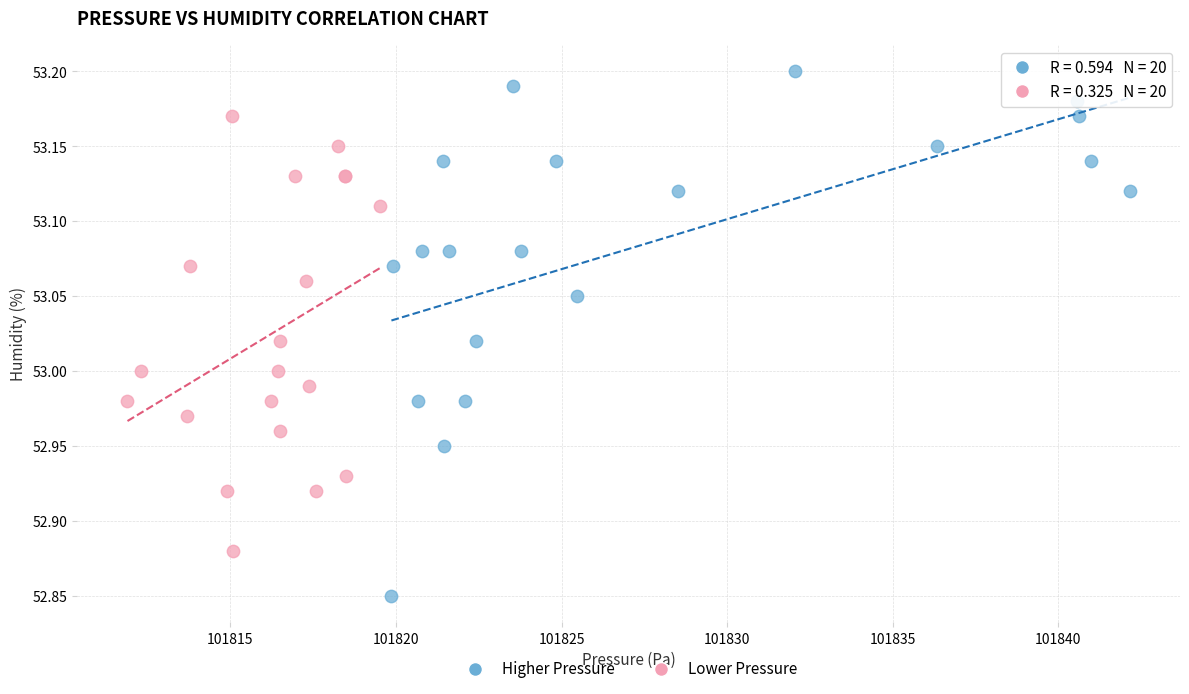

Which series has the largest Y range (max minus min)?

Higher Pressure